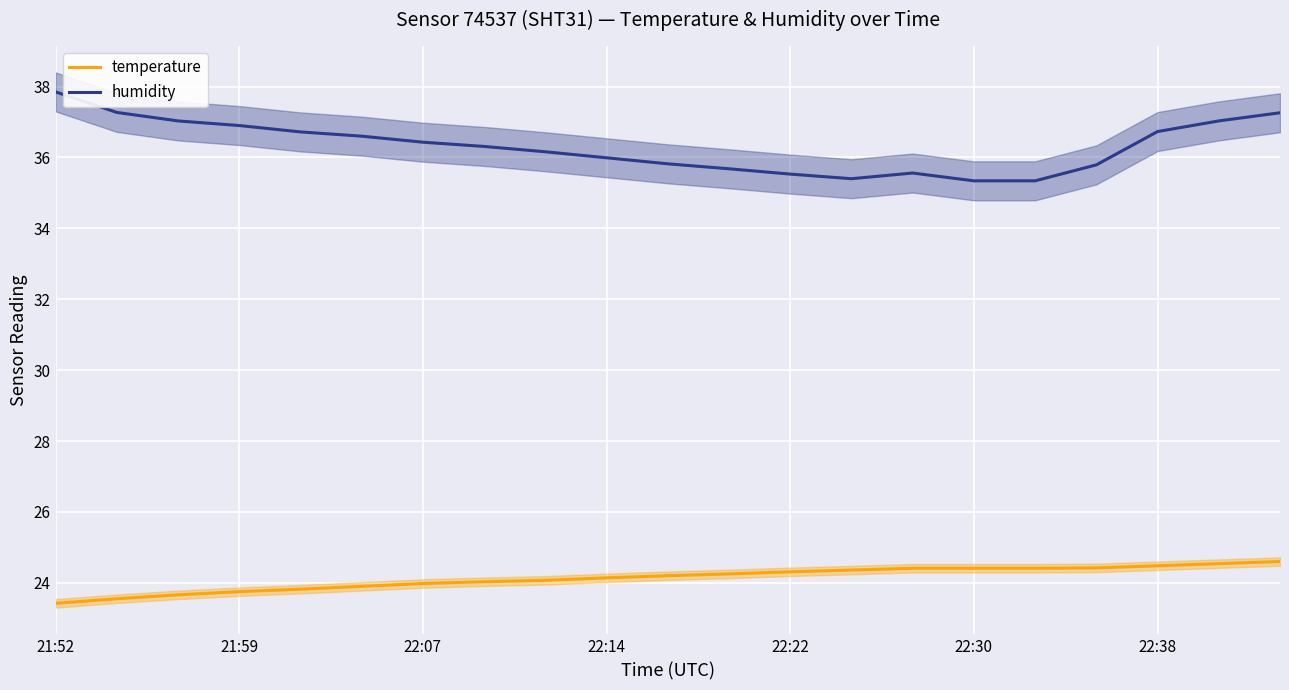

Reading left to right, extract all data points from this chart.

temperature: 23.4	23.6	23.7	23.8	23.8	23.9	24.0	24.0	24.1	24.1	24.2	24.2	24.3	24.4	24.4	24.4	24.4	24.4	24.5	24.5	24.6
humidity: 37.9	37.3	37.0	36.9	36.7	36.6	36.4	36.3	36.2	36.0	35.8	35.7	35.5	35.4	35.6	35.3	35.3	35.8	36.7	37.0	37.3